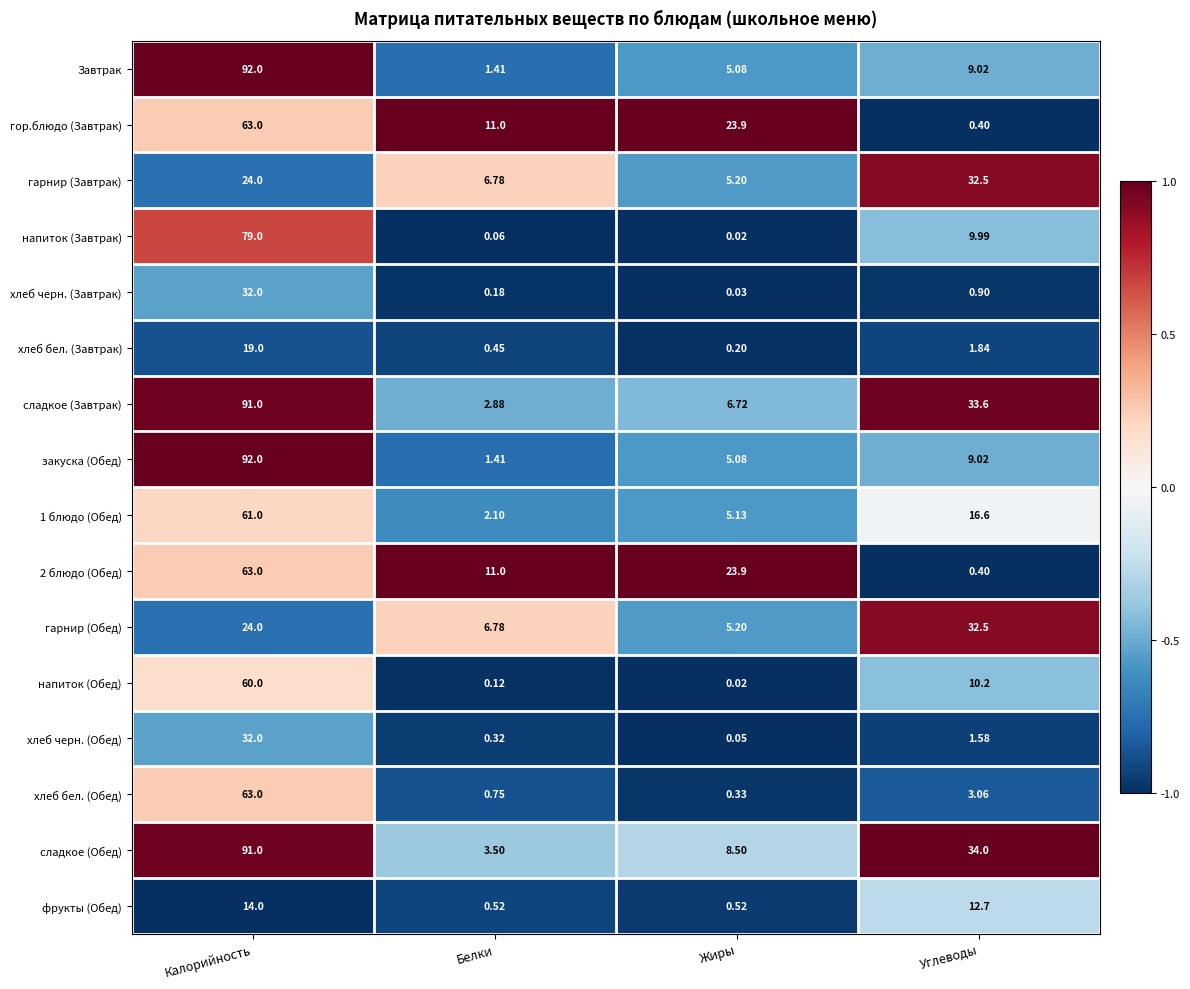

At how many categories does at least one series exceed 0?

4